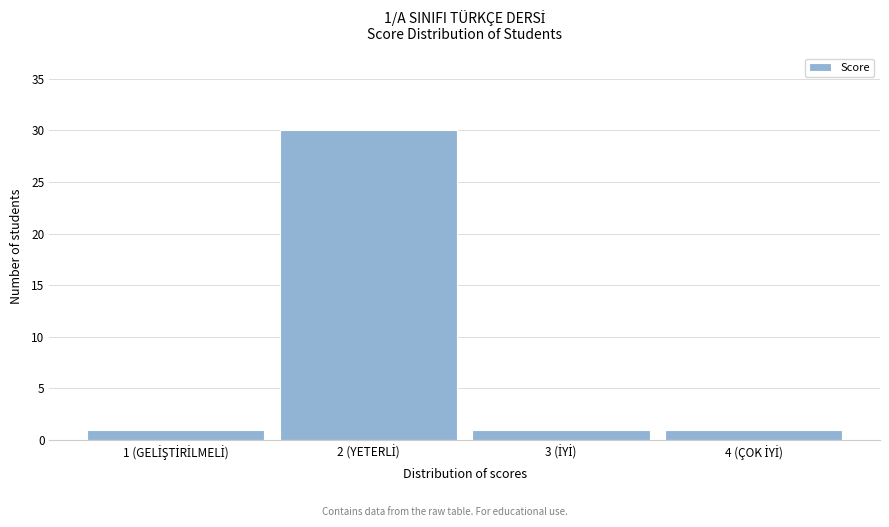

Reading left to right, list all the values displayed in this chart.

1	30	1	1